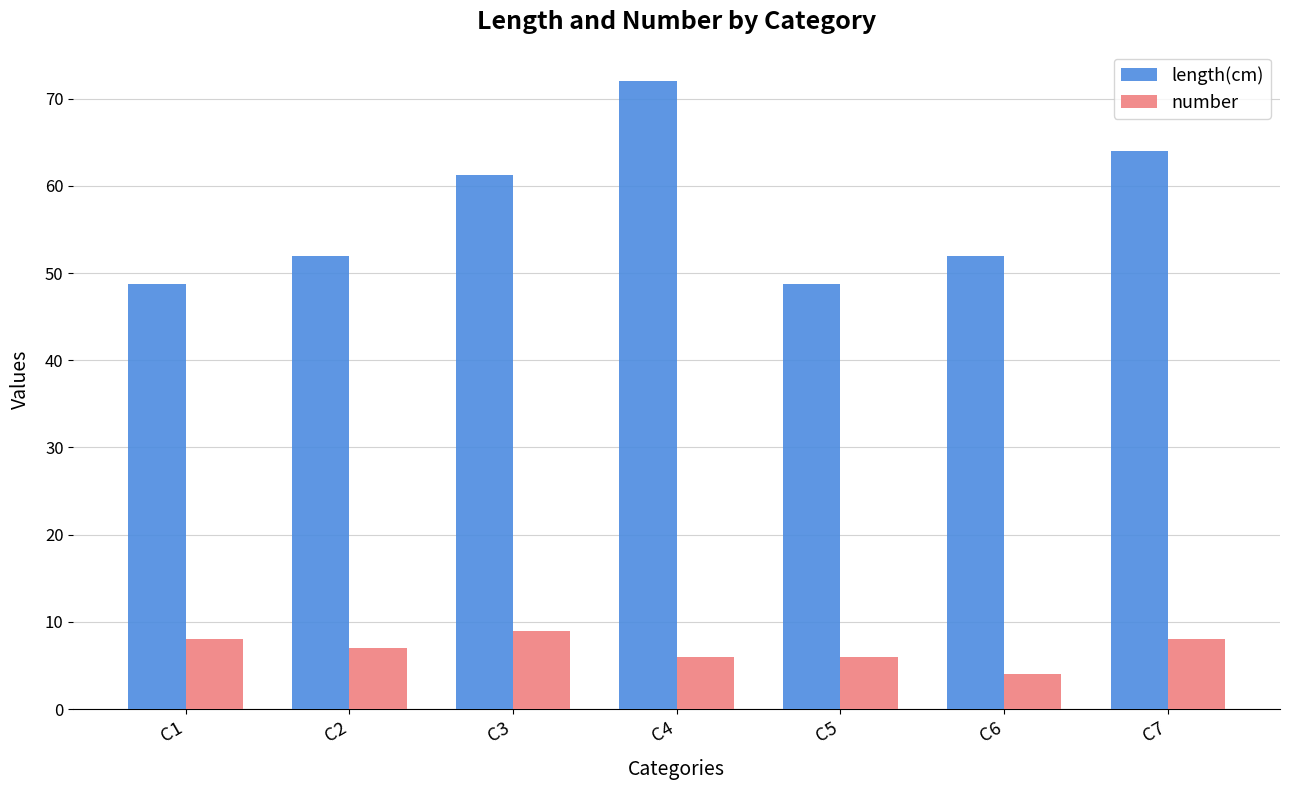

How many bars are there in each group?

2